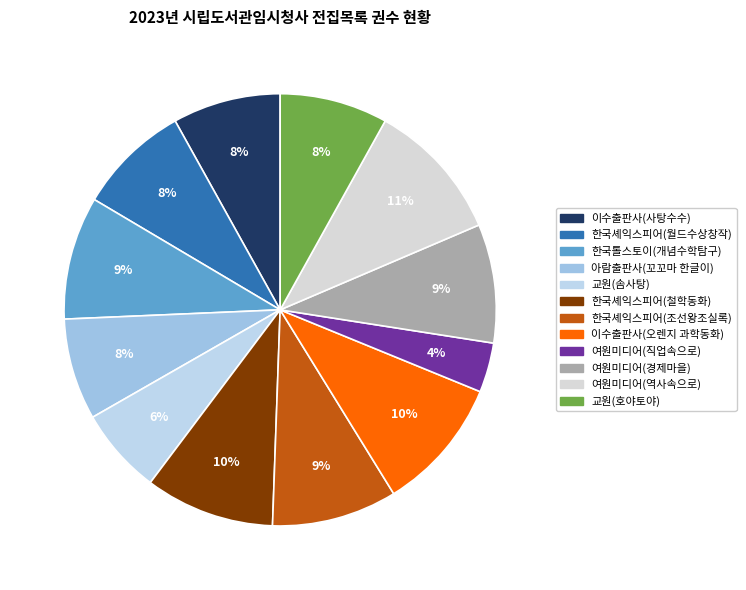

Does any single category account for the majority?

No